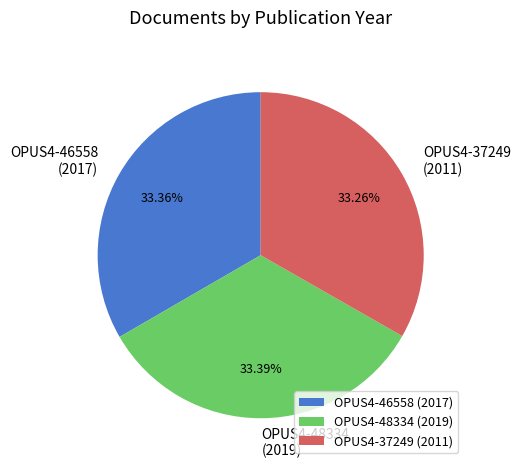

Is the sum of OPUS4-46558 (2017) and OPUS4-37249 (2011) greater than half?

Yes